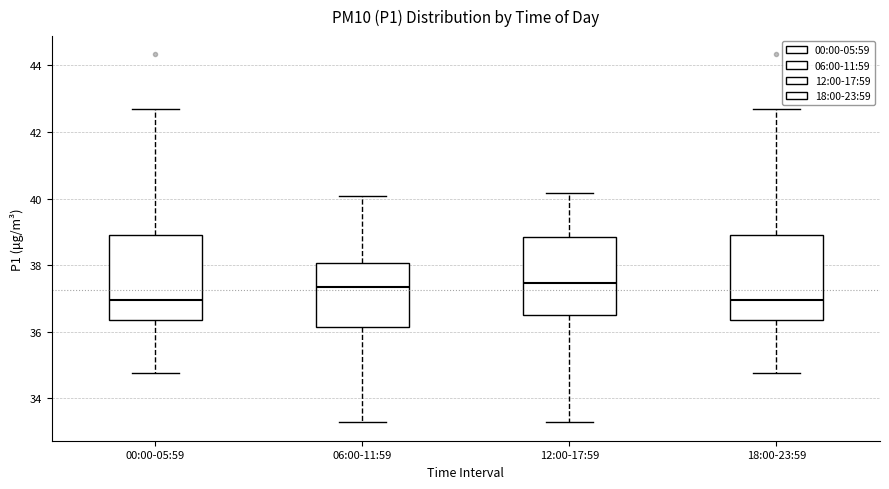

Reading left to right, transcribe this box plot: for each box, give where its median line is, the range the box spans, and where its two whiskers end, as read against the y-axis. The values are not printed on the chart, so give them approximately, as read against the axis.

00:00-05:59: median 37.0, box 36.4 to 39.0, whiskers 34.8 to 42.8
06:00-11:59: median 37.4, box 36.2 to 38.0, whiskers 33.2 to 40.0
12:00-17:59: median 37.4, box 36.4 to 38.8, whiskers 33.2 to 40.2
18:00-23:59: median 37.0, box 36.4 to 39.0, whiskers 34.8 to 42.8